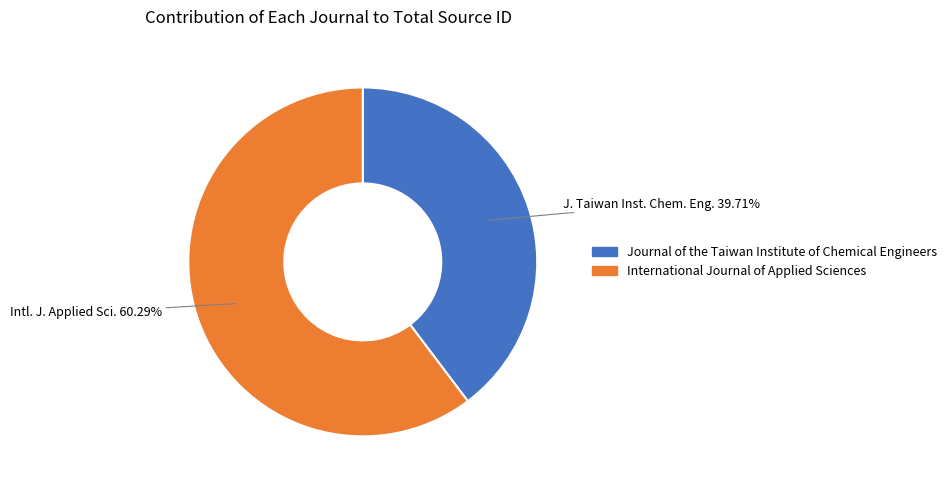

The International Journal of Applied Sciences slice represents 51% of the pie. True or false?

False